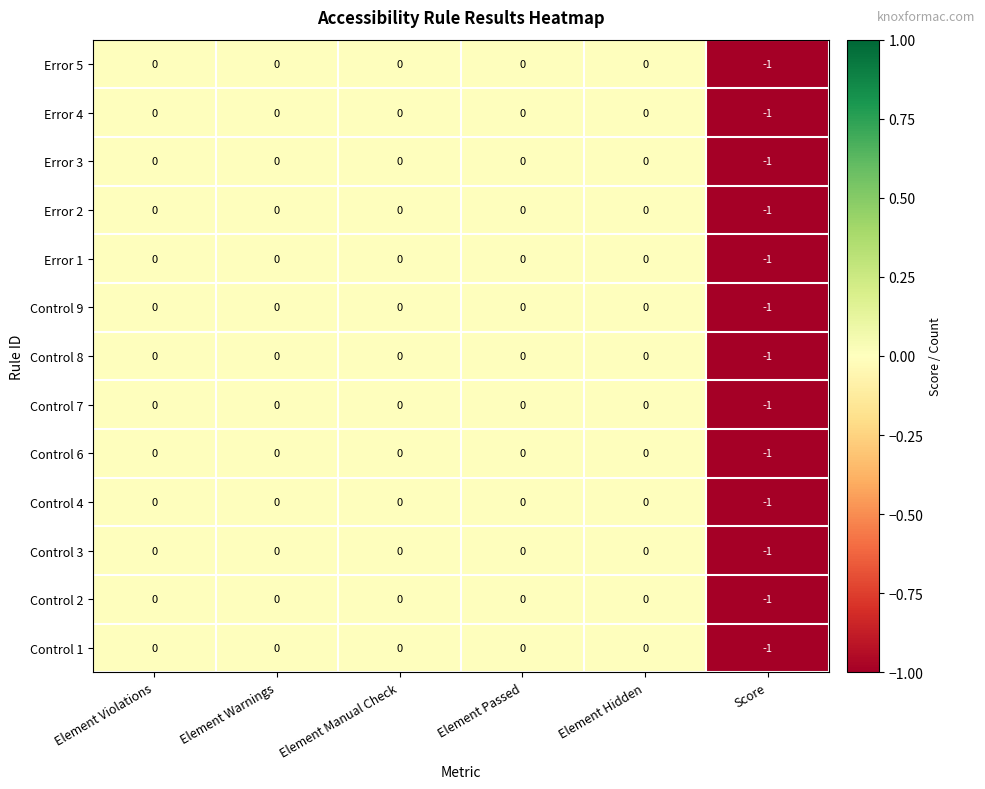

The value of Error 1 at Score is 0. True or false?

False